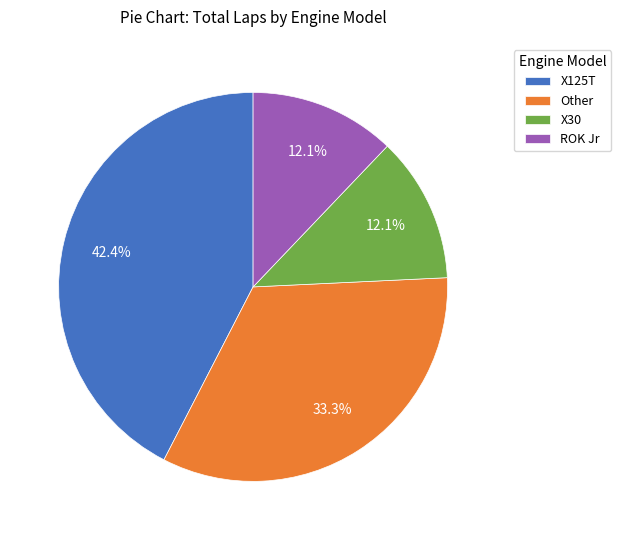

What percentage is NOT represented by X30?

87.9%